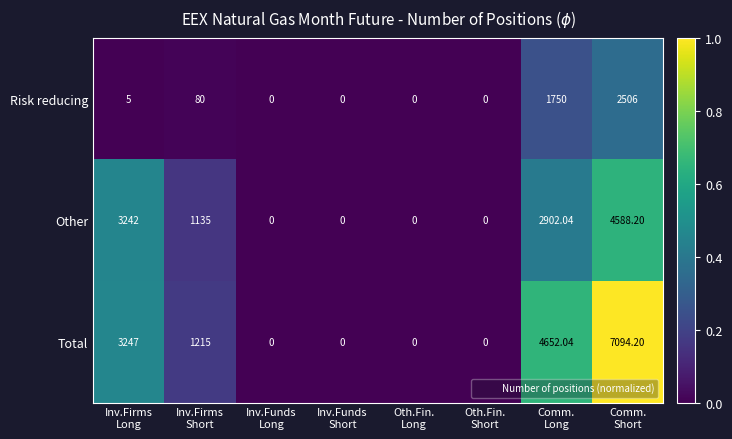

Rank the series by their average value, from lowest to highest.

Risk reducing, Other, Total